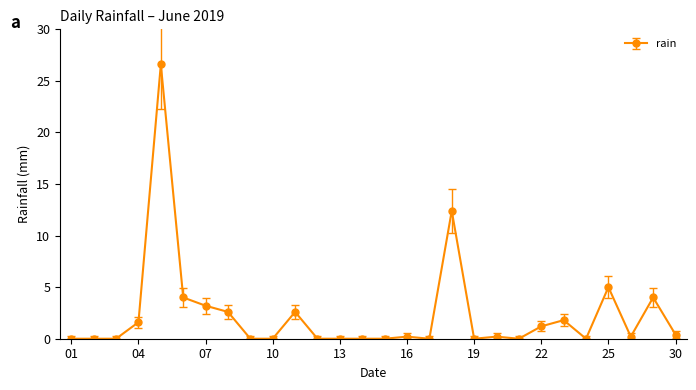

What is the difference between the maximum and second lowest values?

26.6